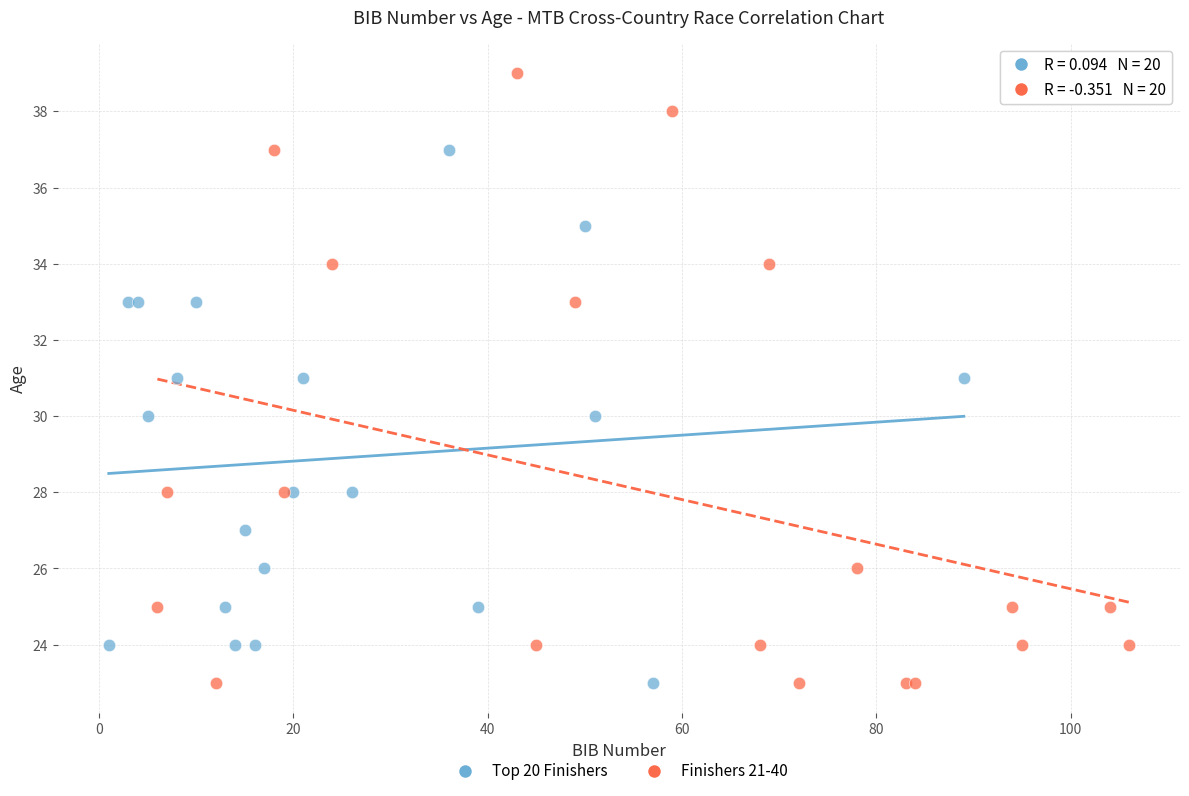

Which series has the widest spread of Y values?

Finishers 21-40